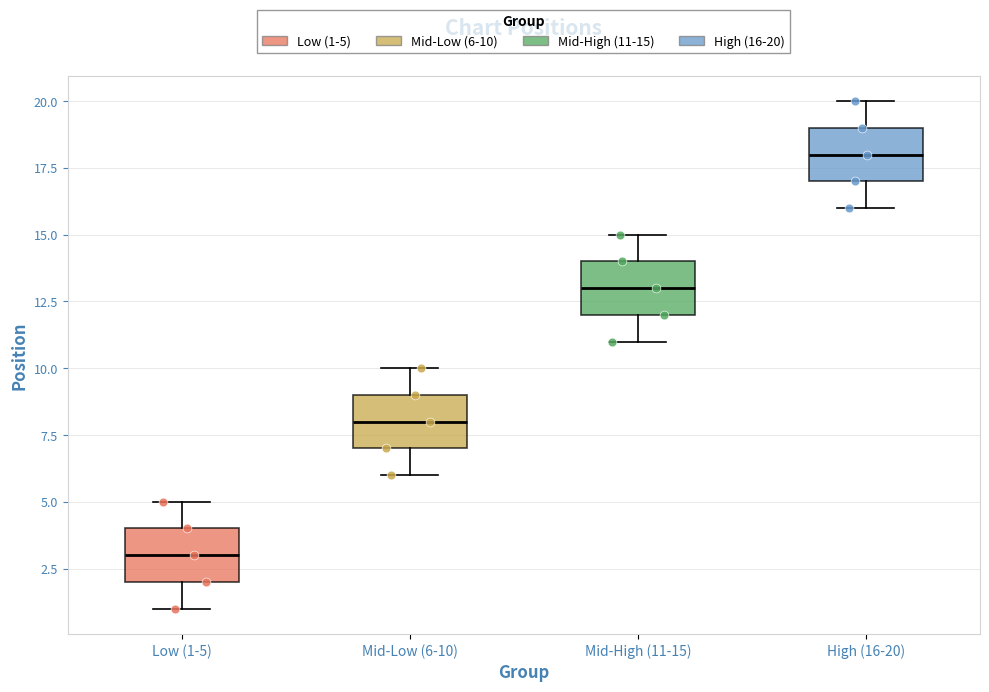

Reading left to right, read every box against the y-axis: the position of its median line, the range the box covers, and the ends of its whiskers. The values are not printed on the chart, so give them approximately, as read against the axis.

Low (1-5): median 3, box 2 to 4, whiskers 1 to 5
Mid-Low (6-10): median 8, box 7 to 9, whiskers 6 to 10
Mid-High (11-15): median 13, box 12 to 14, whiskers 11 to 15
High (16-20): median 18, box 17 to 19, whiskers 16 to 20